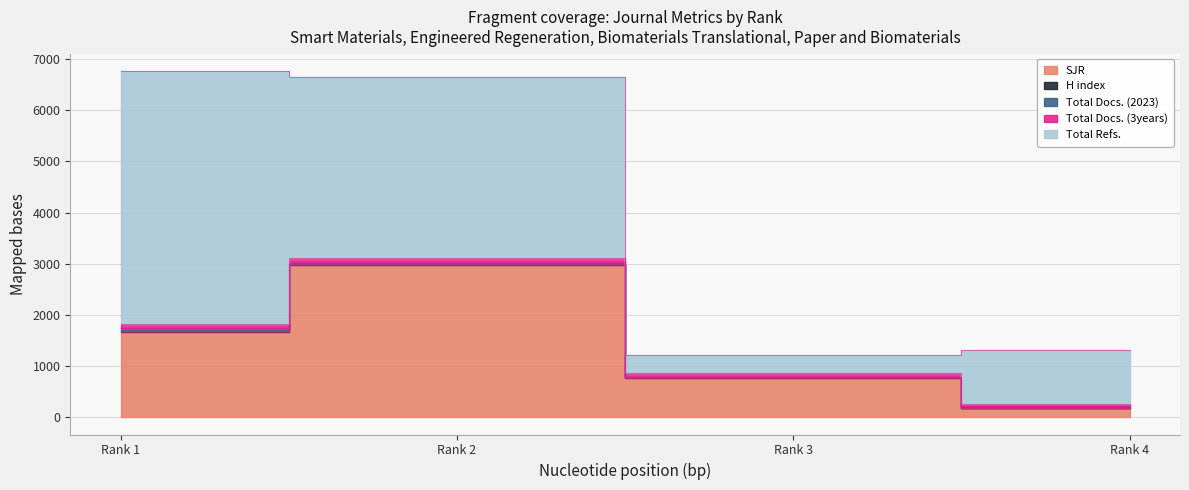

What is the difference between the maximum and minimum values in the H index series?

23